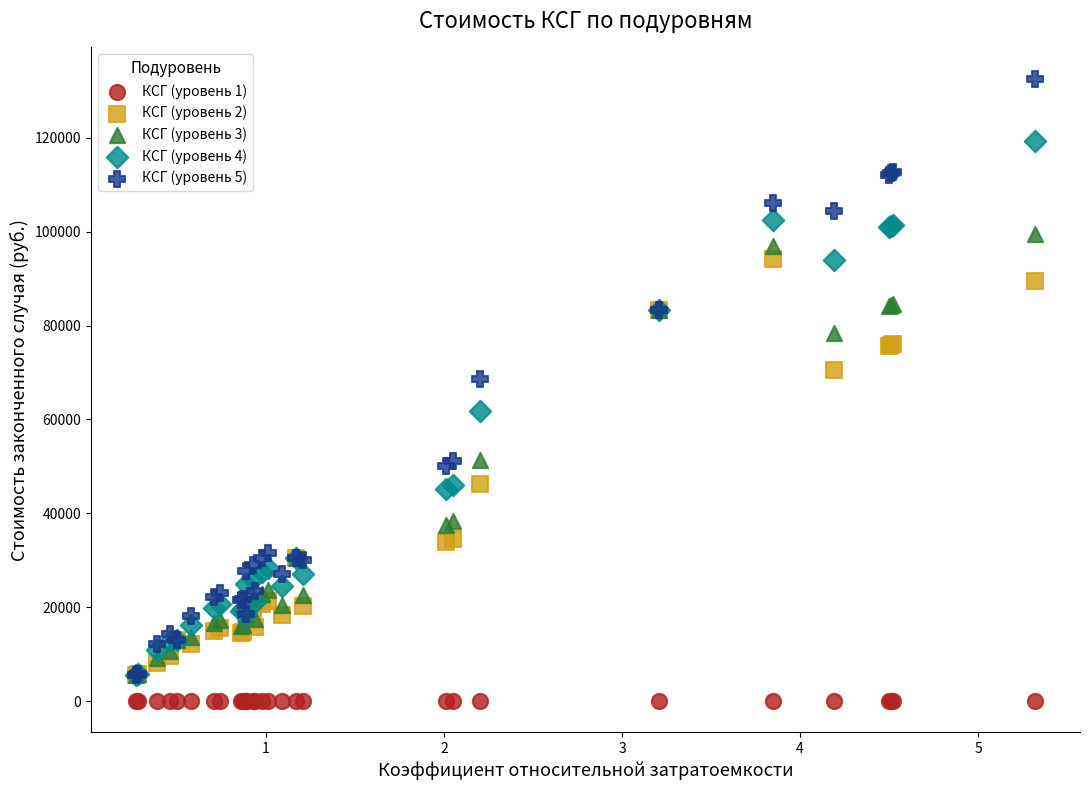

What are all the series names shown in the legend?

КСГ (уровень 1), КСГ (уровень 2), КСГ (уровень 3), КСГ (уровень 4), КСГ (уровень 5)